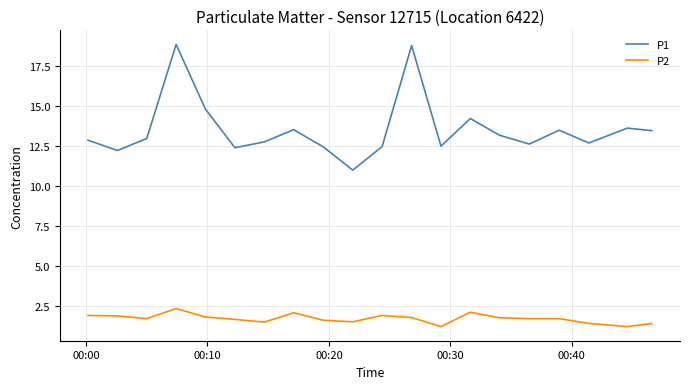

What is the highest value of the P2 series?

2.3